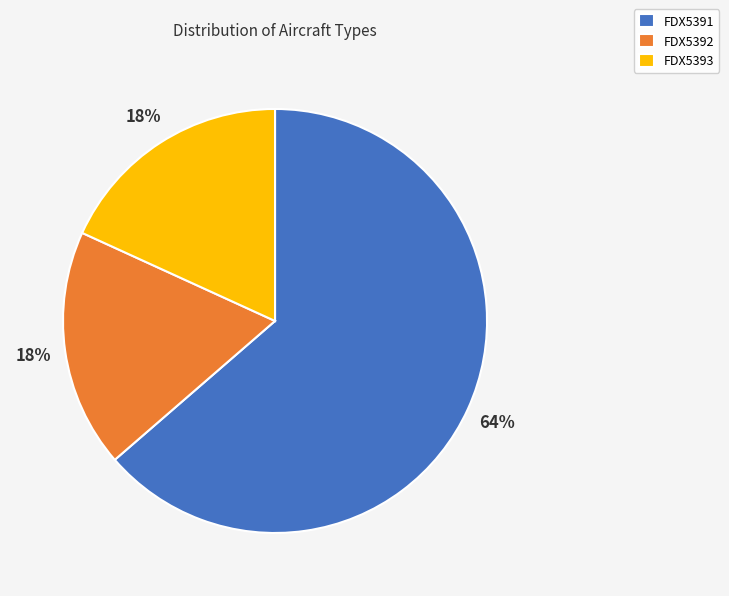

What is the largest slice in the pie chart?

FDX5391